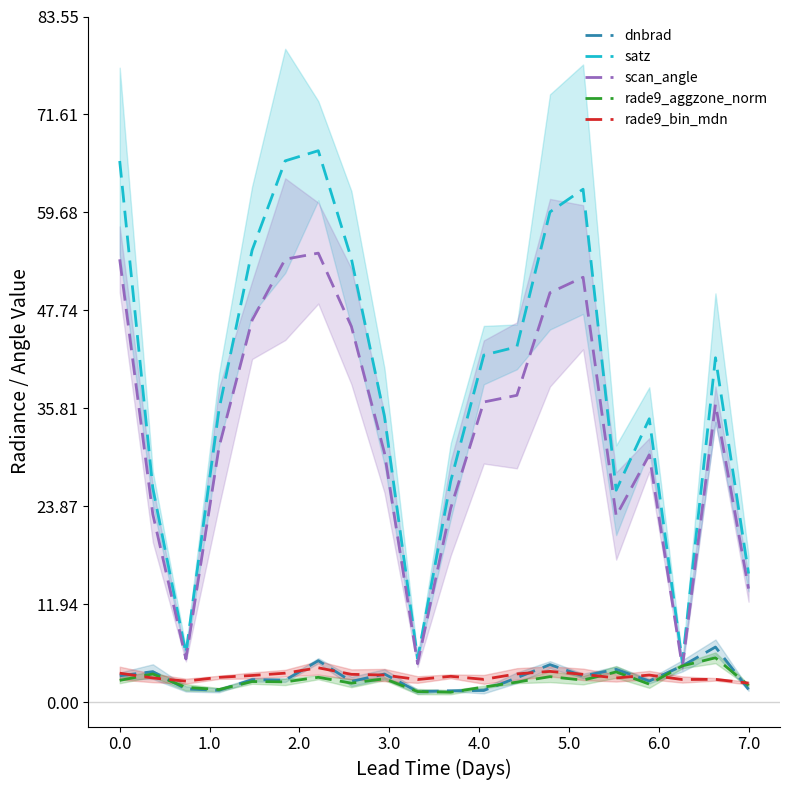

What is the maximum value for dnbrad?

6.7